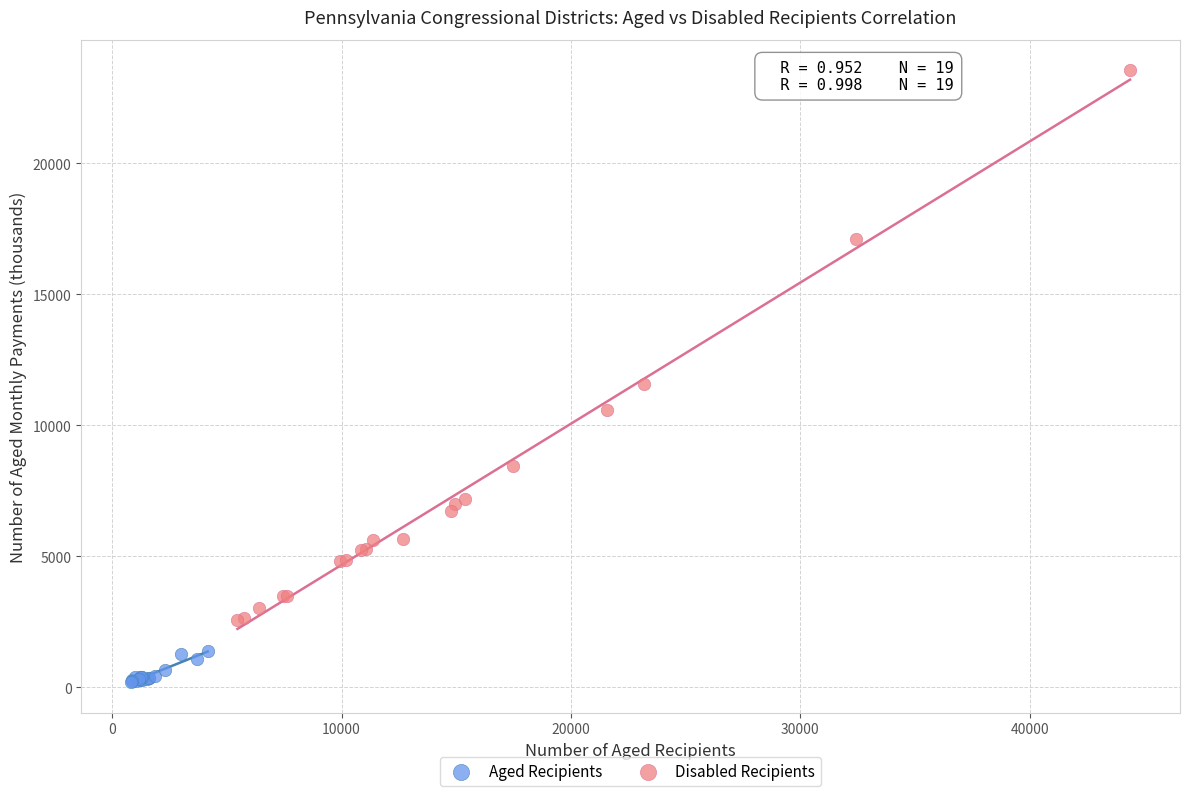

Which series has the widest spread of Y values?

Disabled Recipients